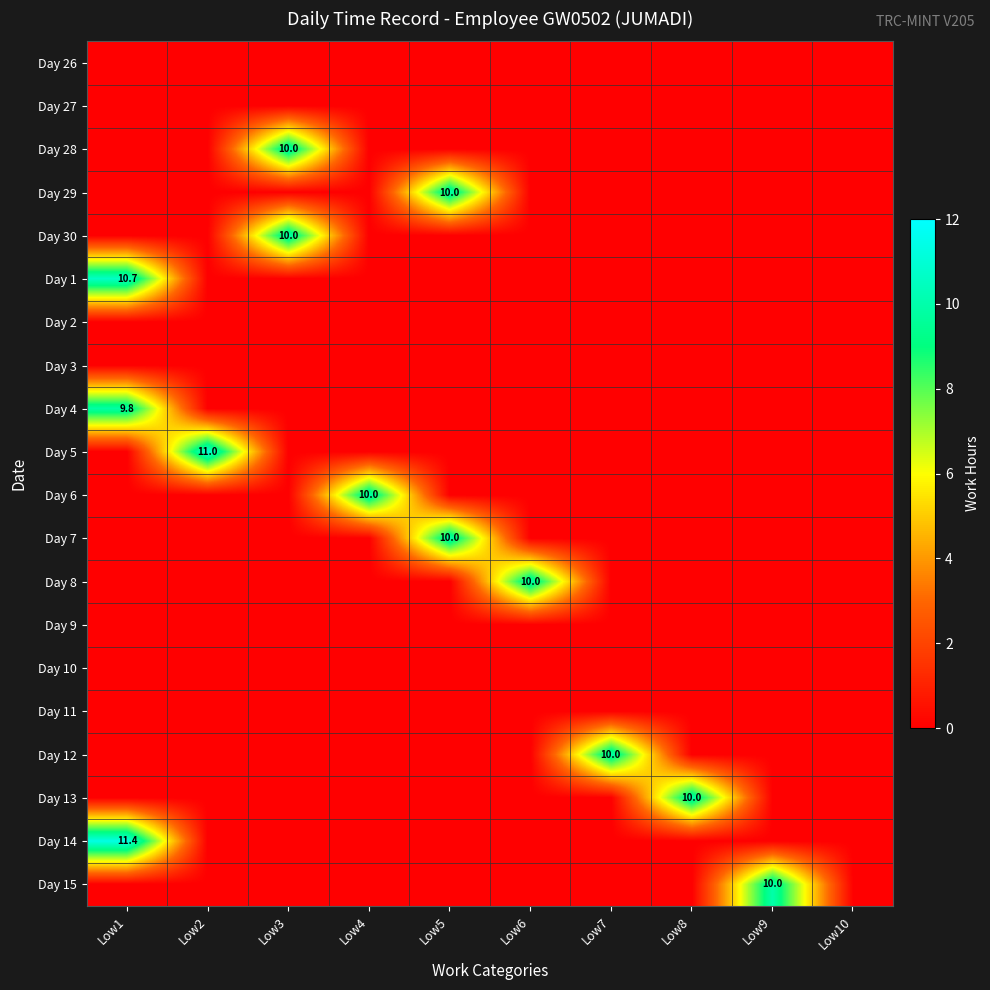

Is the value of Day 11 at Low1 greater than the value of Day 28 at Low2?

No